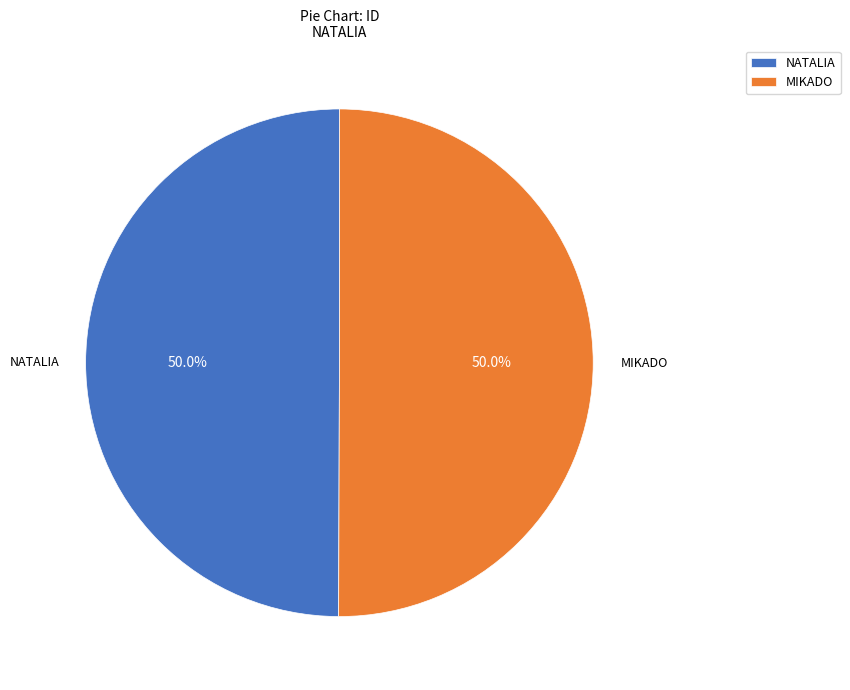

To the nearest percent, what is the average slice percentage?

50%